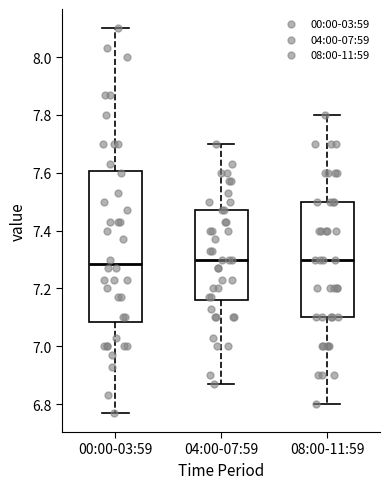

Comparing the boxes themselves (not the whiskers), which one is the tallest?

00:00-03:59